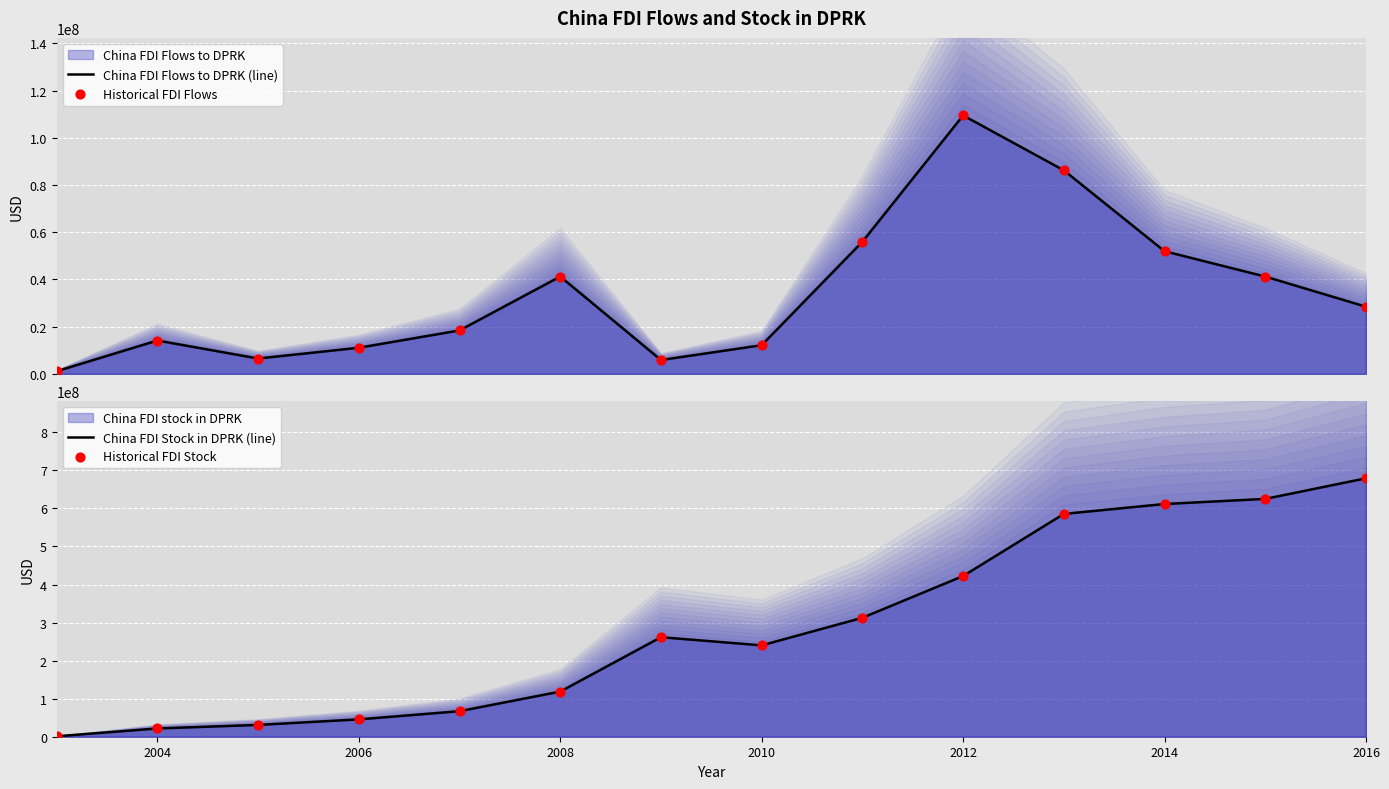

At how many categories does at least one series exceed 133308526?

8